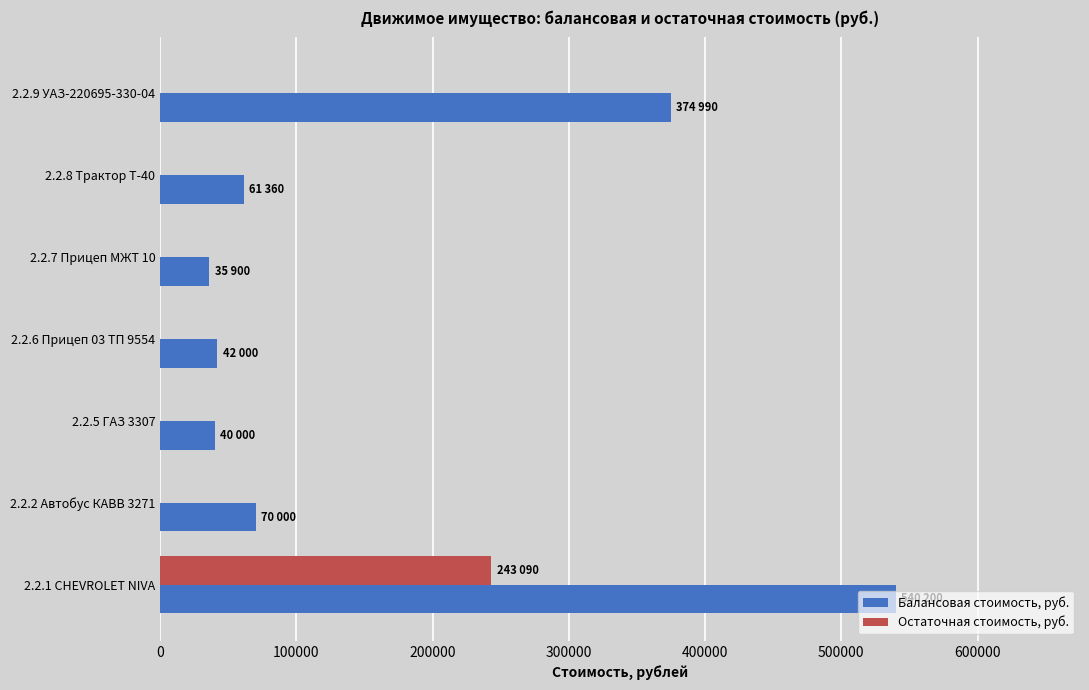

The value of Остаточная стоимость, руб. at 2.2.6 Прицеп 03 ТП 9554 is 135774.9. True or false?

False